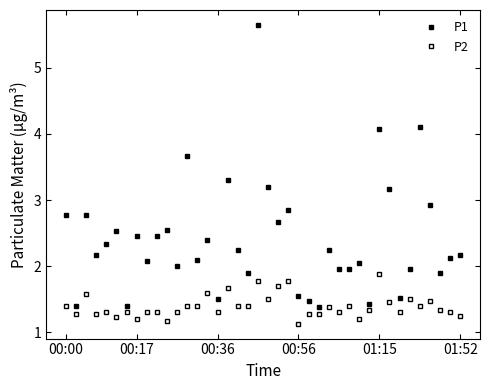

How many lines are shown in the chart?

2